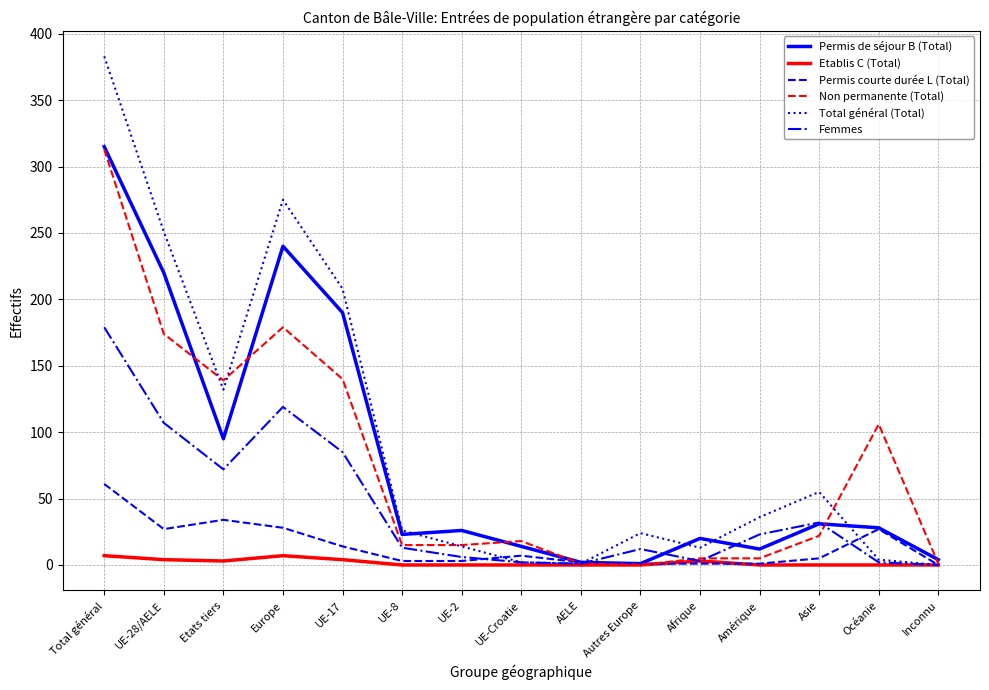

What is the spread (max minus min) of values at Inconnu?

4